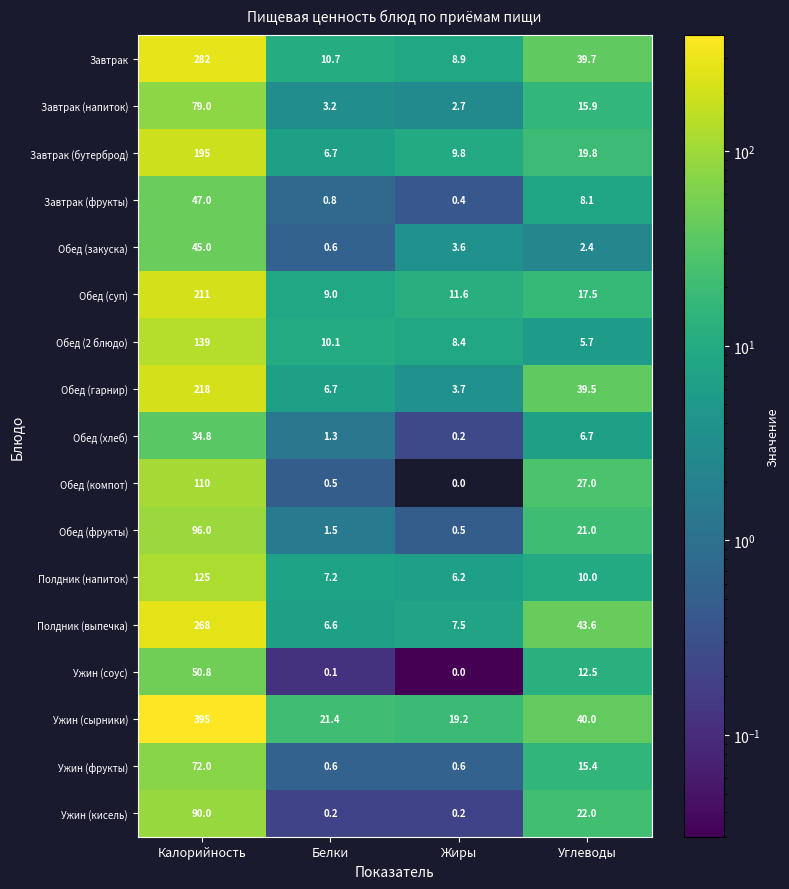

Between Жиры and Углеводы, which series saw the biggest shift?

Полдник (выпечка)